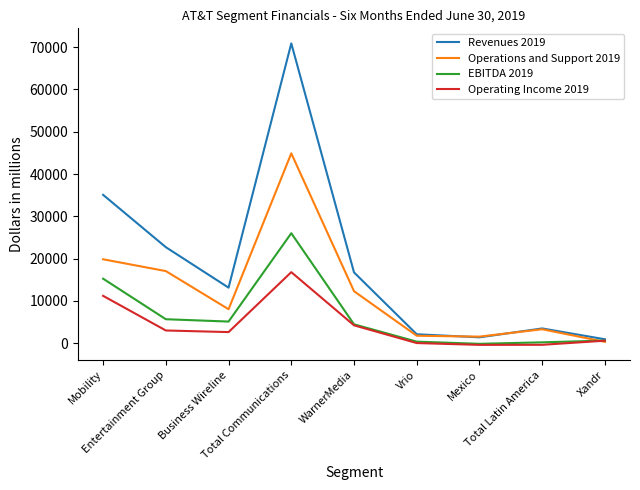

What is the greatest value displayed?

70901